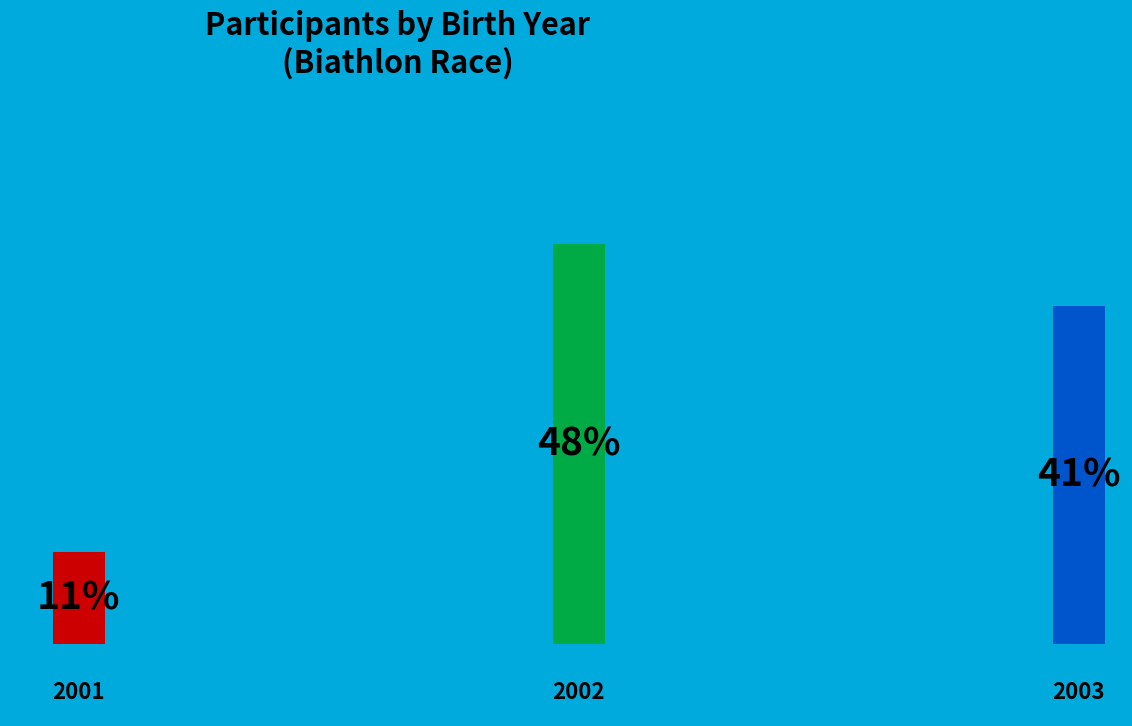

True or false: 2001 accounts for 18% of the total.

False